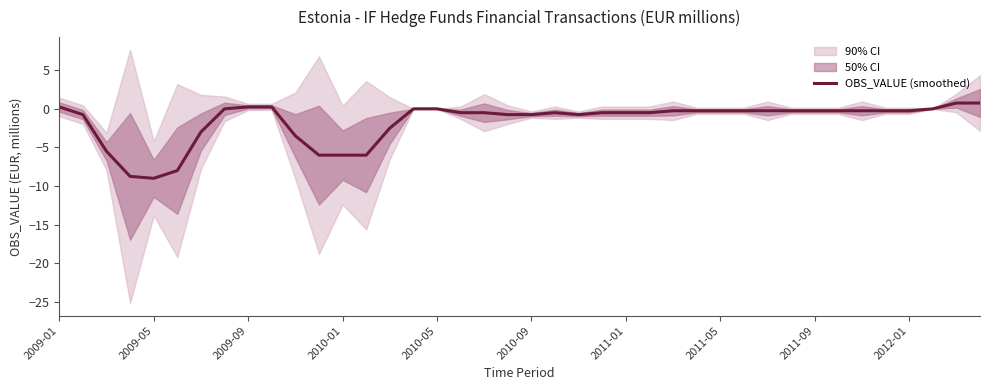

Does the chart display data point markers on the line(s)?

No